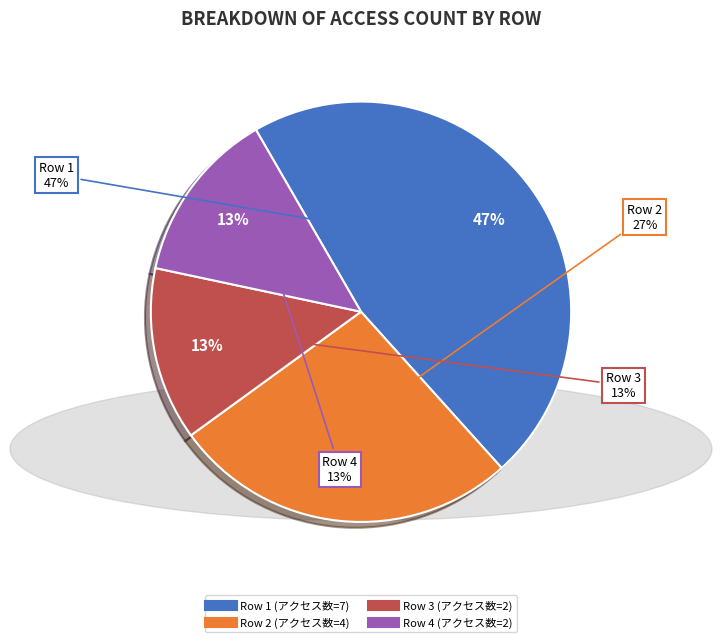

Is 1 the majority of the pie?

No